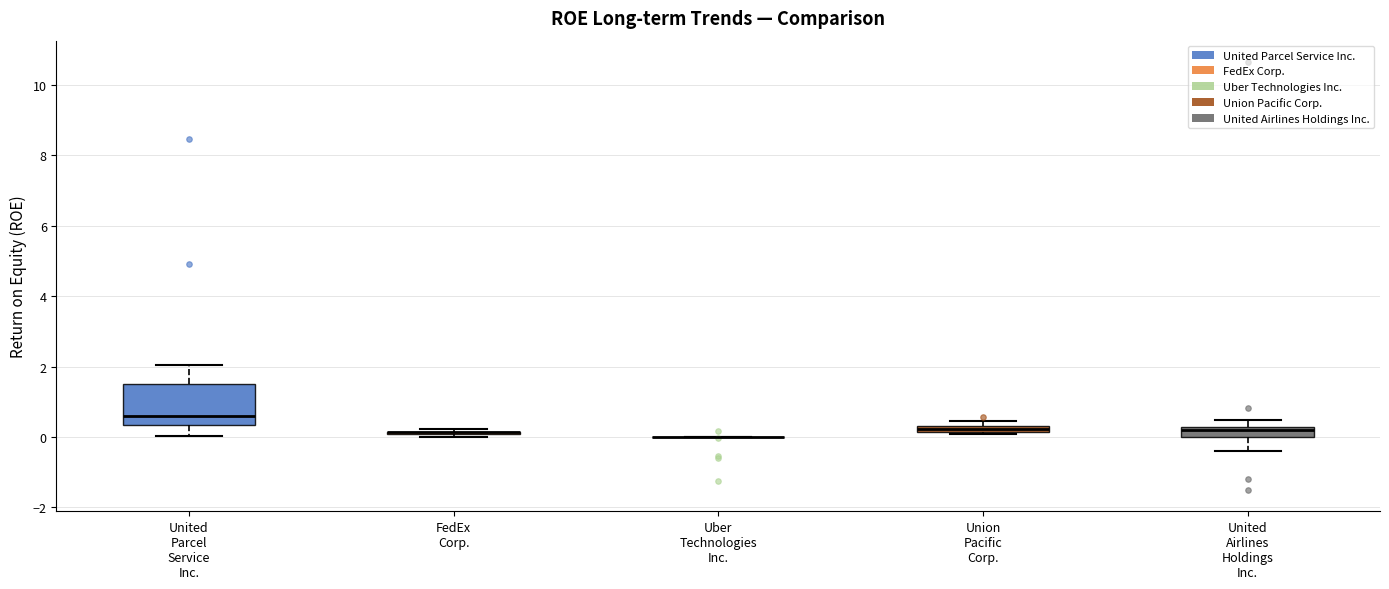

Which box is the tallest, from its lower edge to its upper edge?

United Parcel Service Inc.